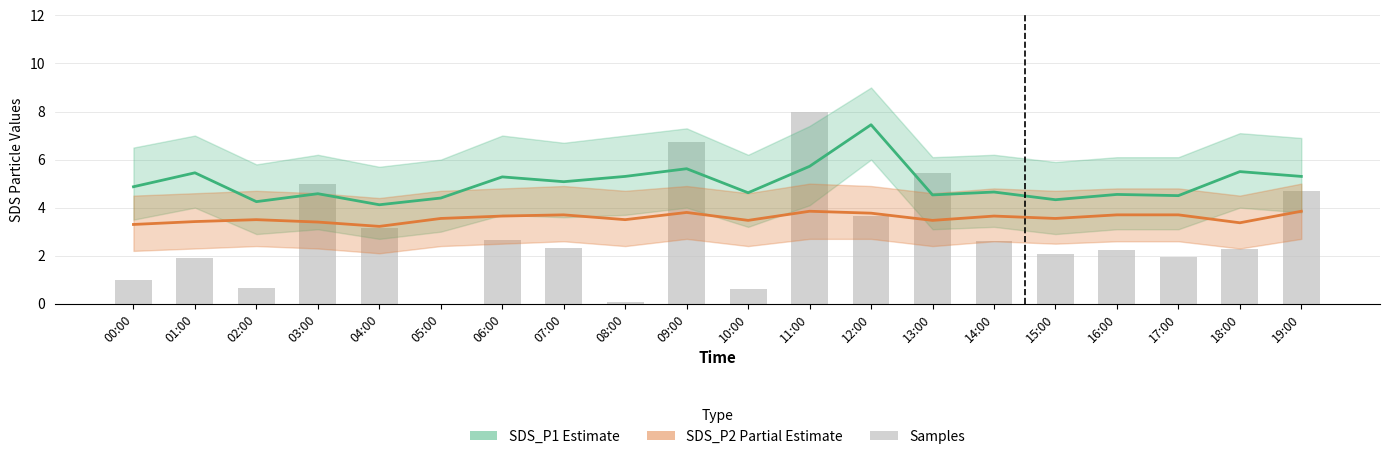

The SDS_P2 (Partial estimate) series shows 0.7 at 07:00. True or false?

False